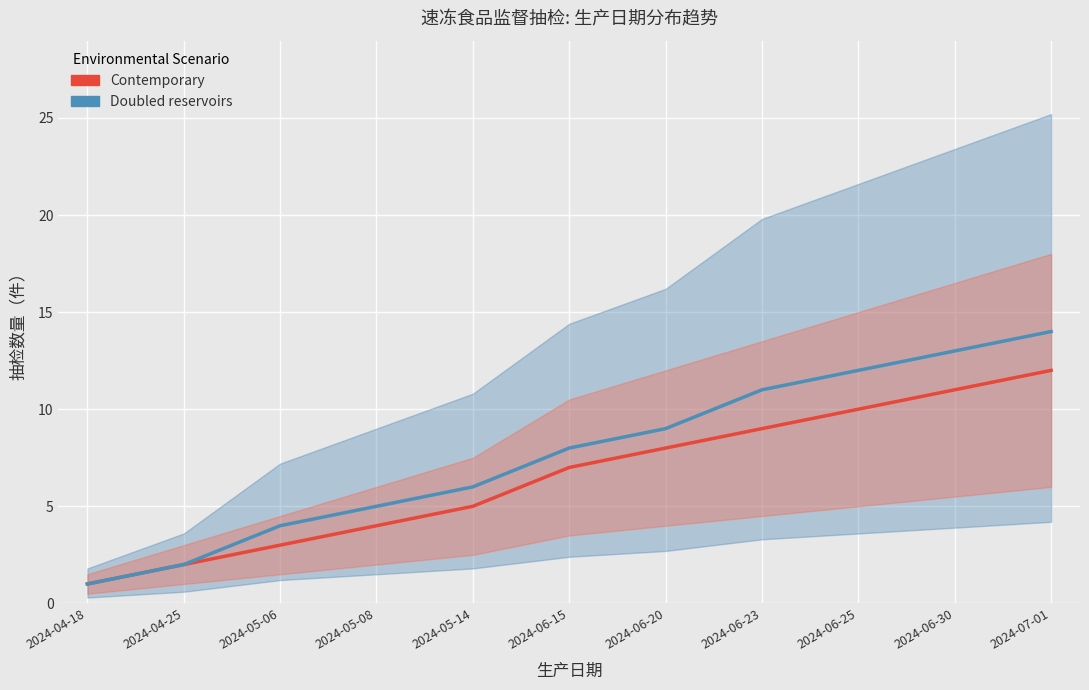

What is the label of the 2nd point from the left?

2024-04-25